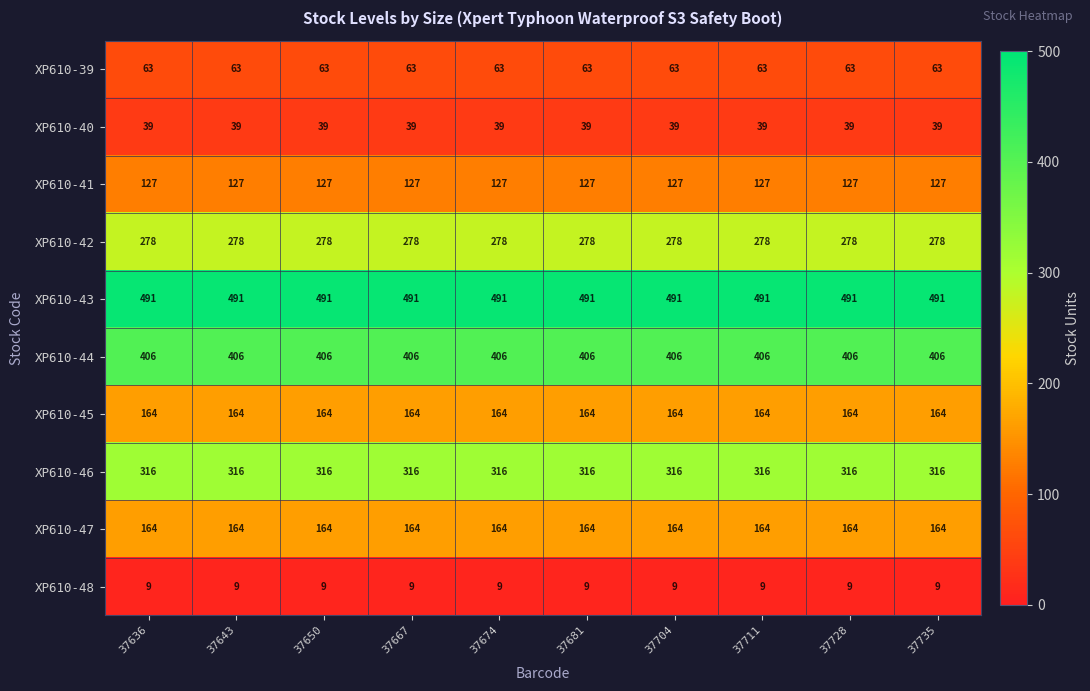

What is the sum of the XP610-48 values at 37711 and 37643?

18